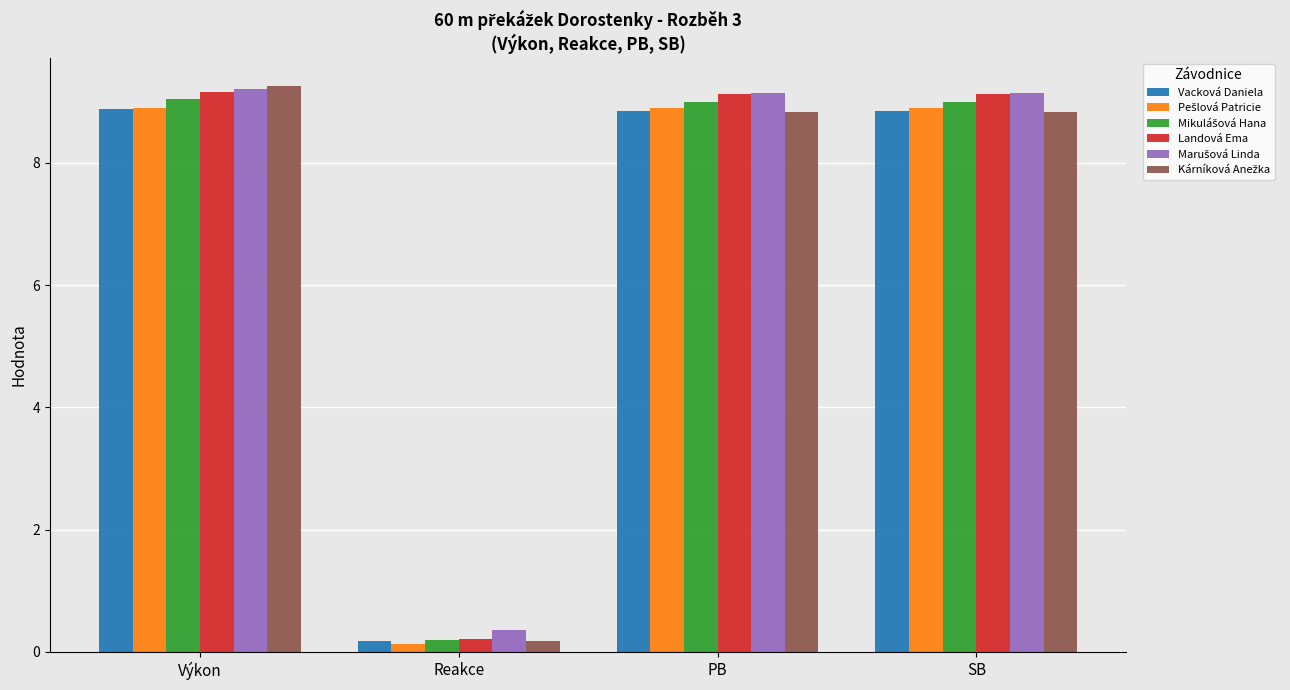

What is the total value across all series at Výkon?

54.4